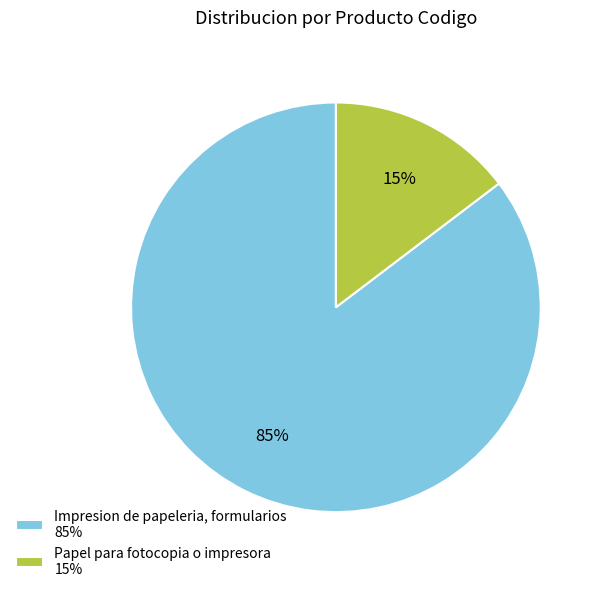

The Impresion de papeleria, formularios slice represents 85% of the pie. True or false?

True